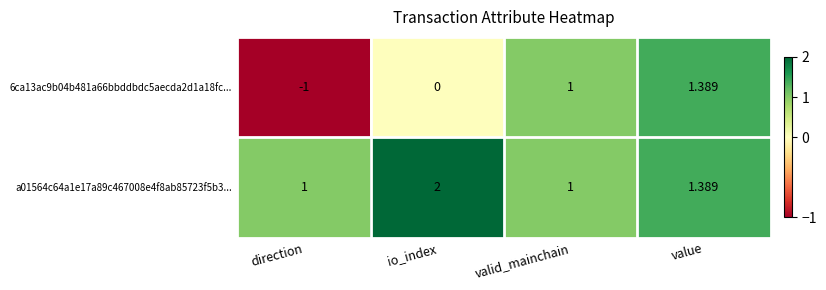

Where is 6ca13ac9b04b481a66bbddbdc5aecda2d1a18fc... nearest to the value 0?

io_index